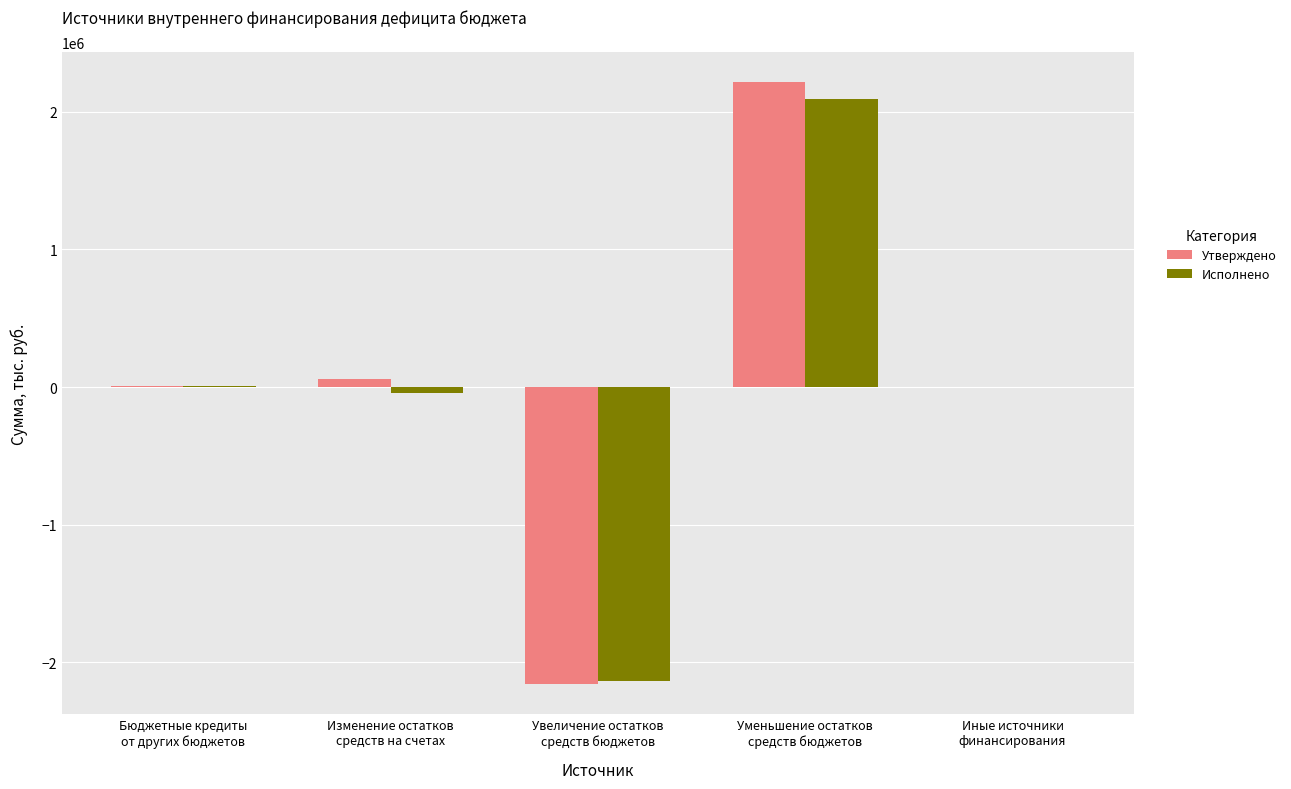

Which series has the largest range (max minus min)?

Утверждено